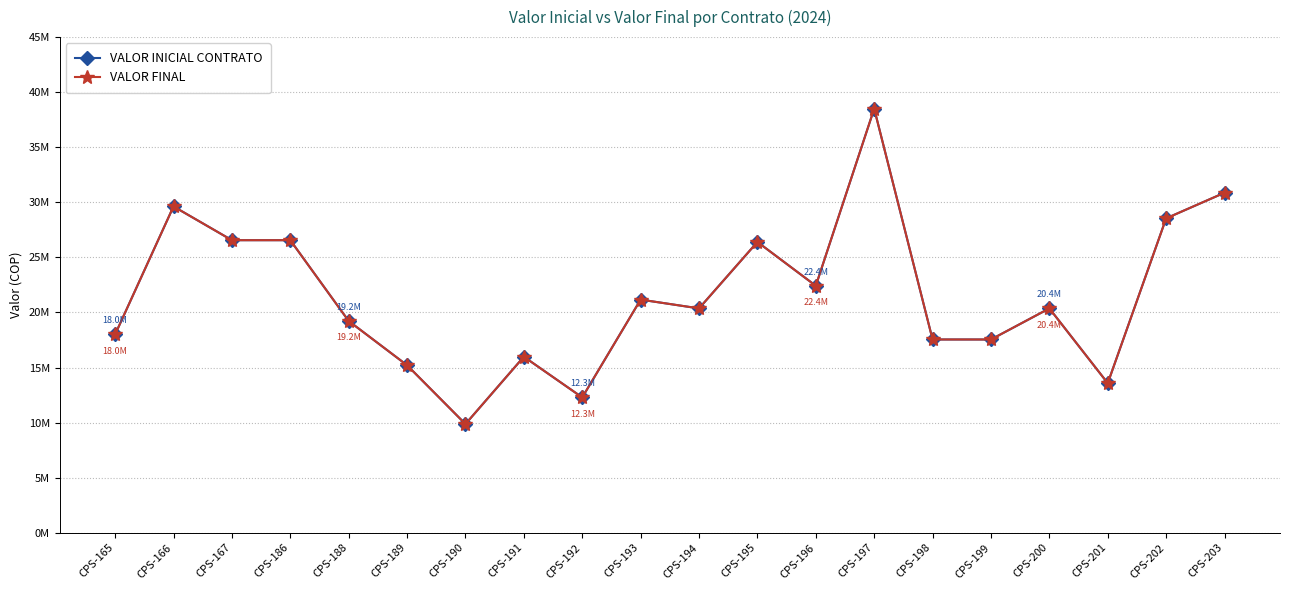

True or false: VALOR FINAL and VALOR INICIAL CONTRATO cross at least once.

False